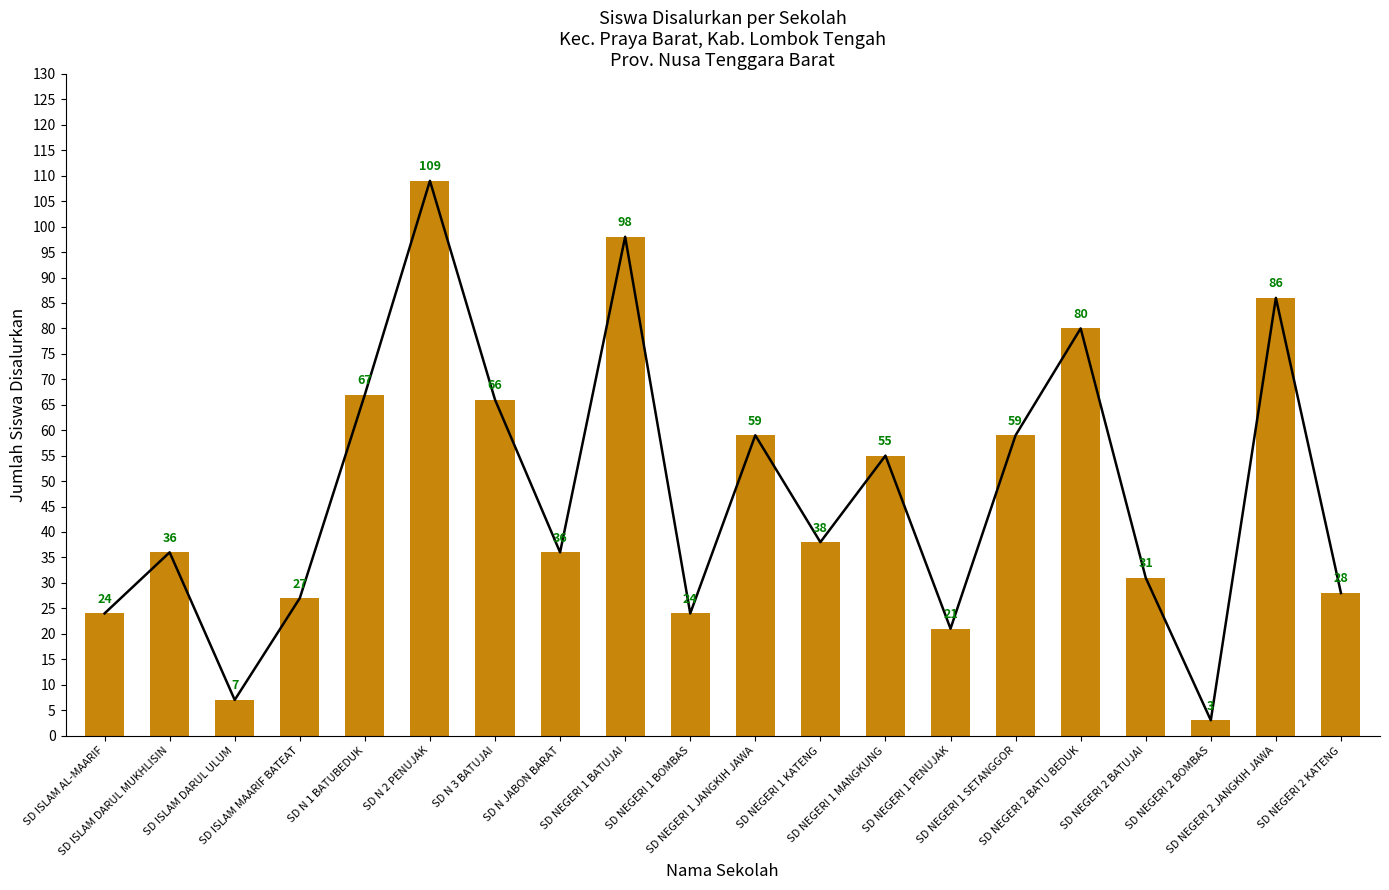

What is the value of the 16th bar from the left?

80